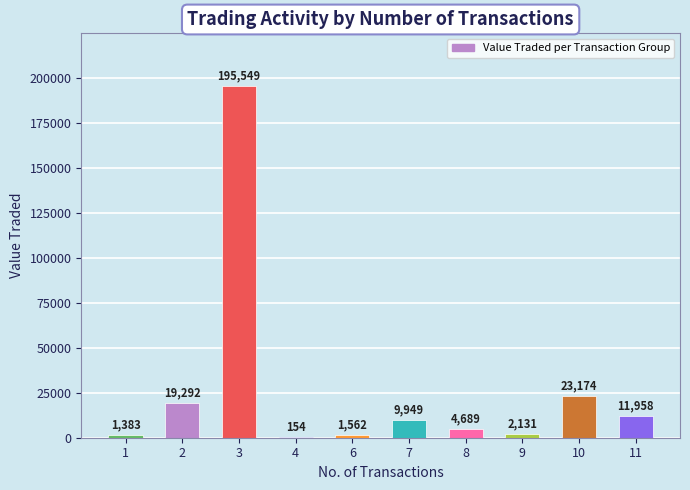

True or false: the data shows 26510 at 2.

False